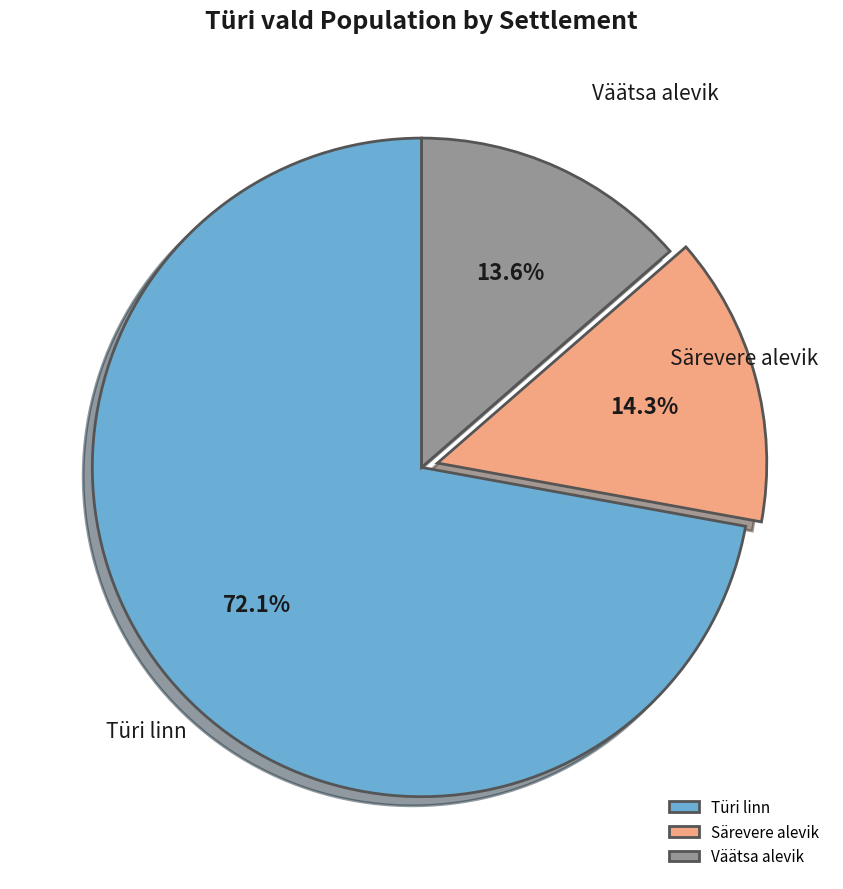

To the nearest percent, what is the average slice percentage?

33%